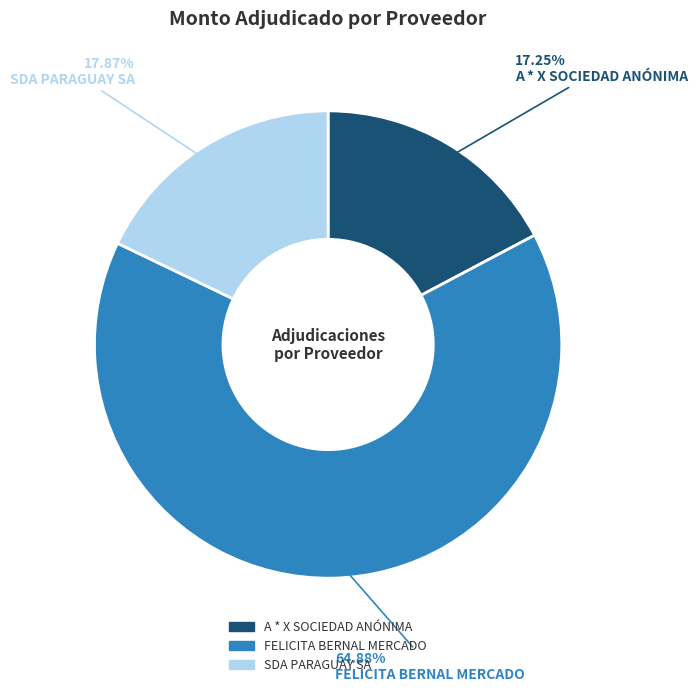

Combined, do SDA PARAGUAY SA and A * X SOCIEDAD ANÓNIMA account for over 50%?

No